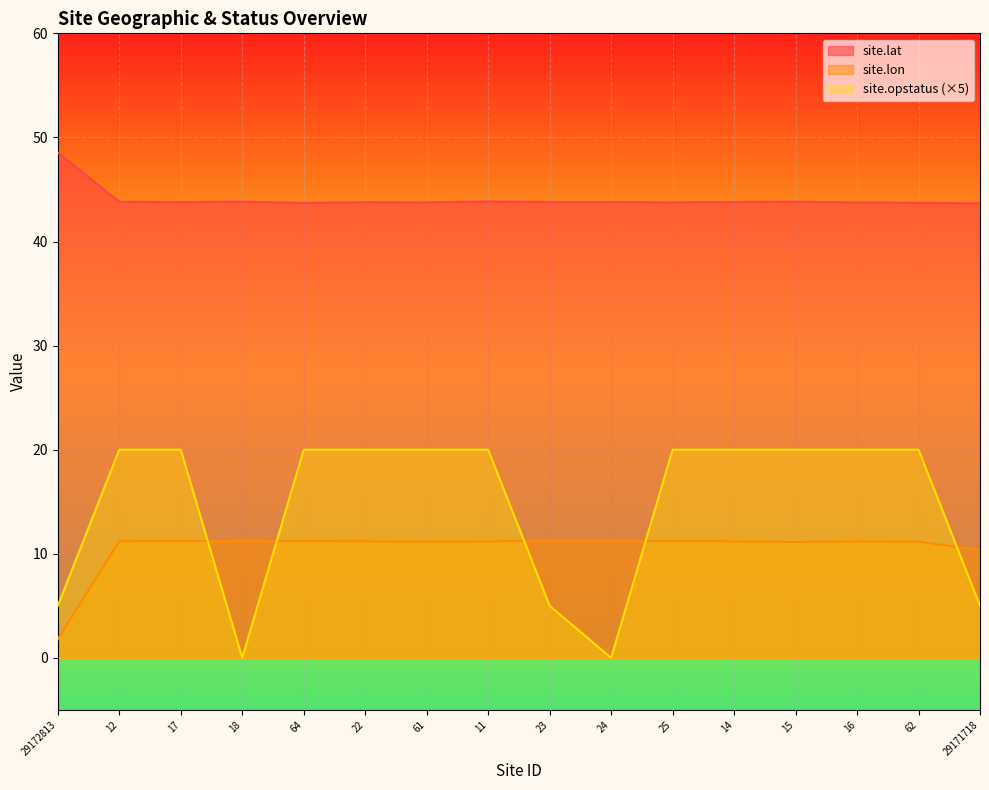

True or false: site.lat and site.lon cross at least once.

False